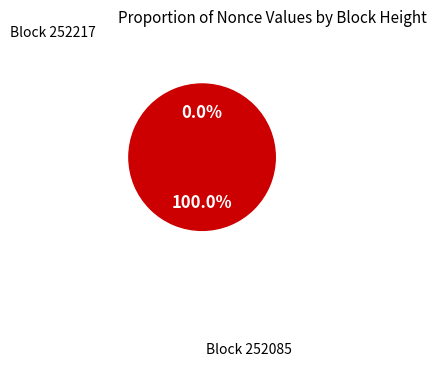

The 252085 slice represents 86% of the pie. True or false?

False